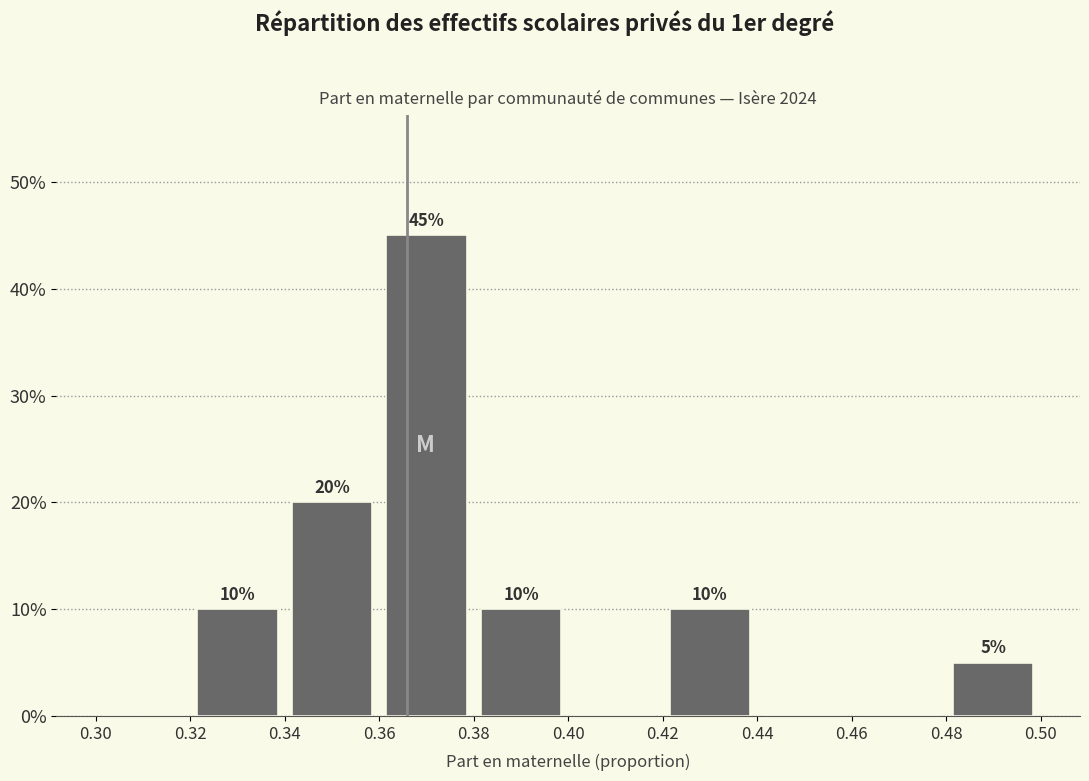

Over which range of the x-axis is the bar tallest?

0.36 to 0.38